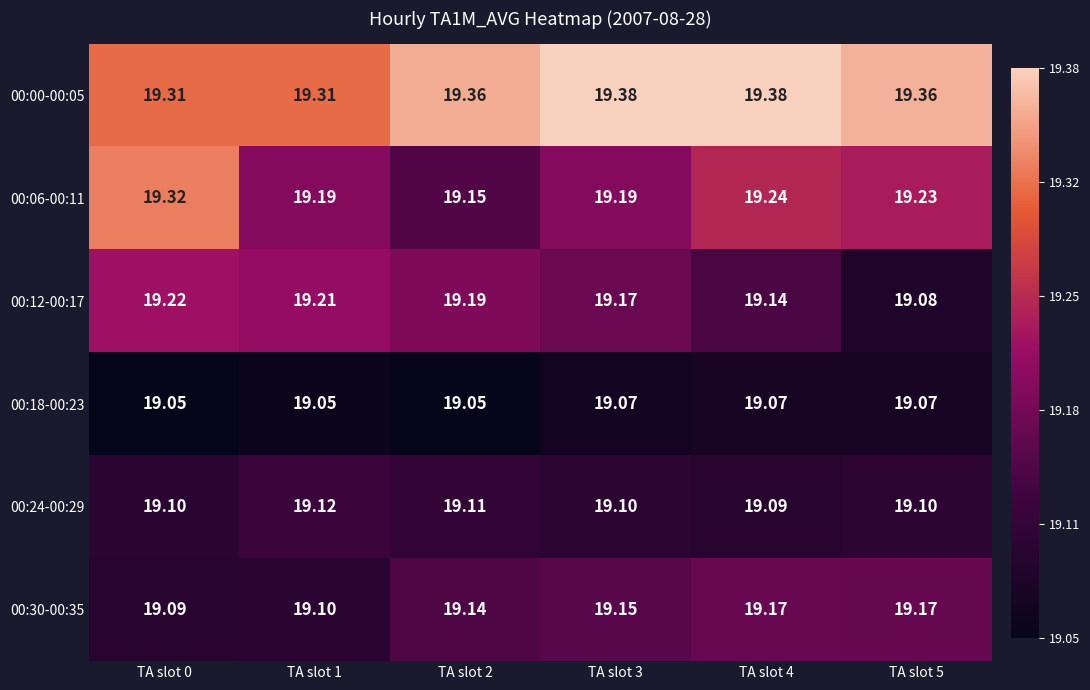

Is the value of 00:00-00:05 at TA slot 4 greater than the value of 00:12-00:17 at TA slot 3?

Yes